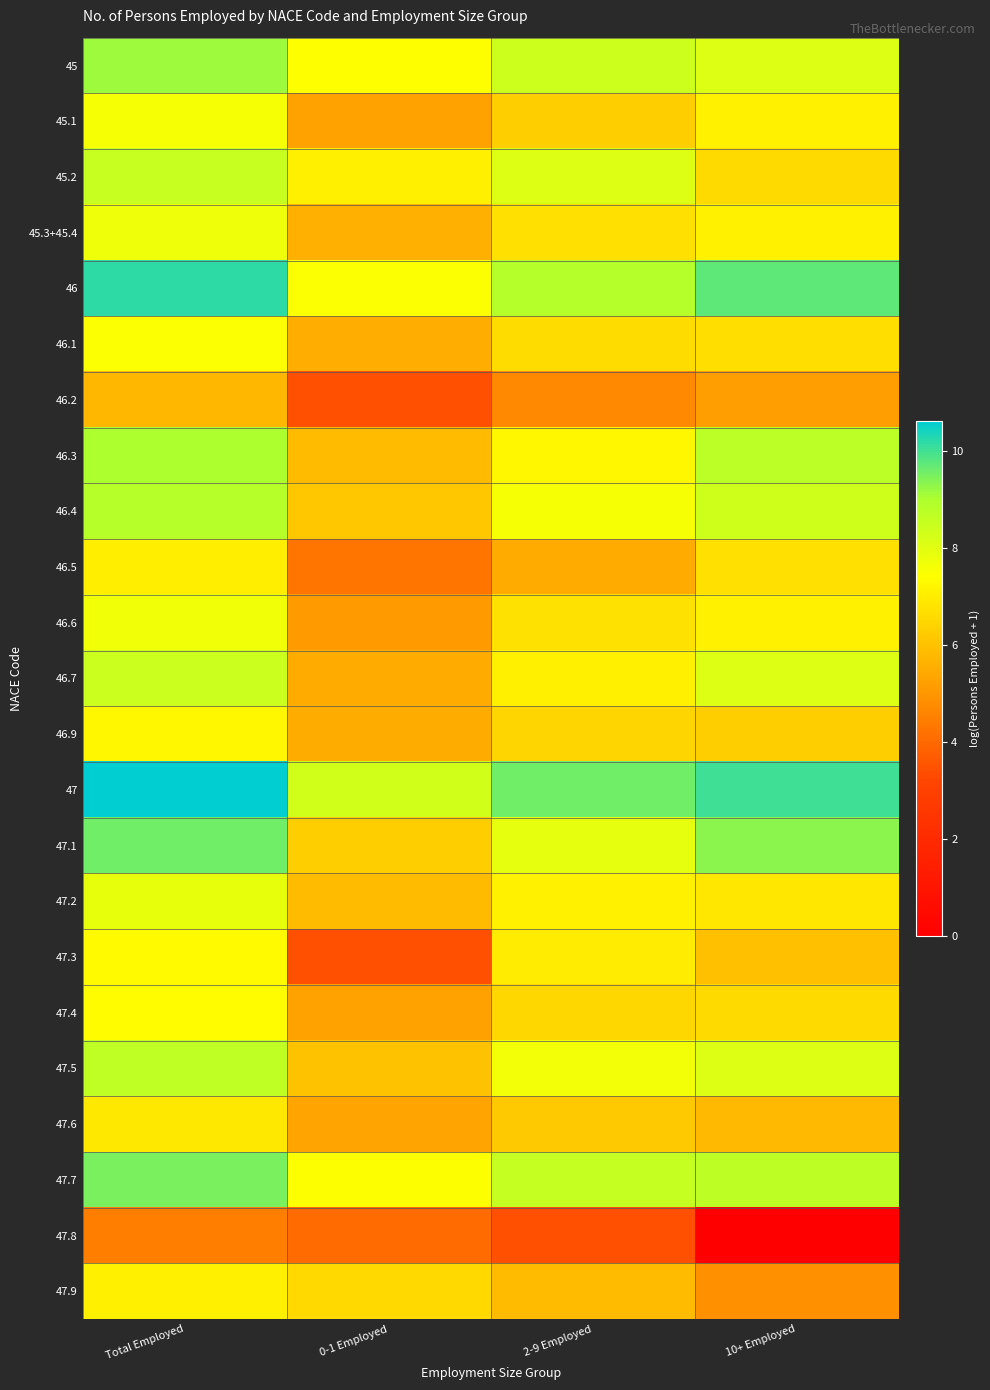

What is the difference between the highest and lowest values at 0-1 Employed?

4.9